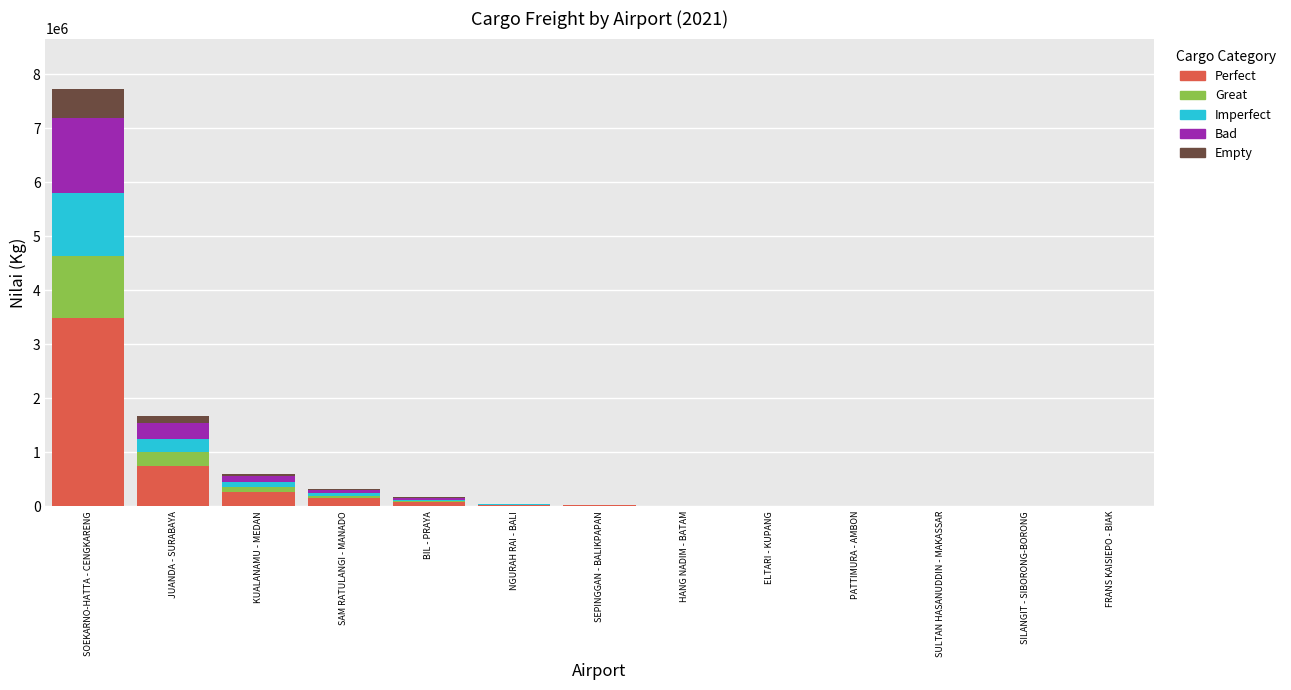

At which category is the sum across all series the highest?

SOEKARNO-HATTA - CENGKARENG